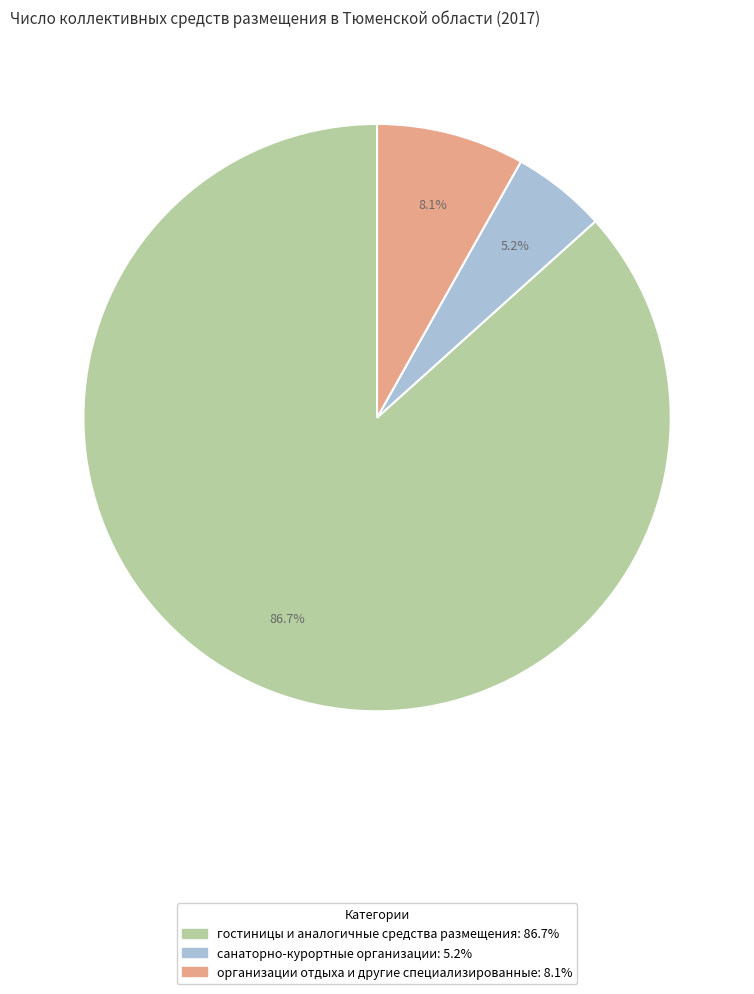

Rank the categories by value from lowest to highest.

санаторно-курортные организации, организации отдыха и другие специализированные, гостиницы и аналогичные средства размещения